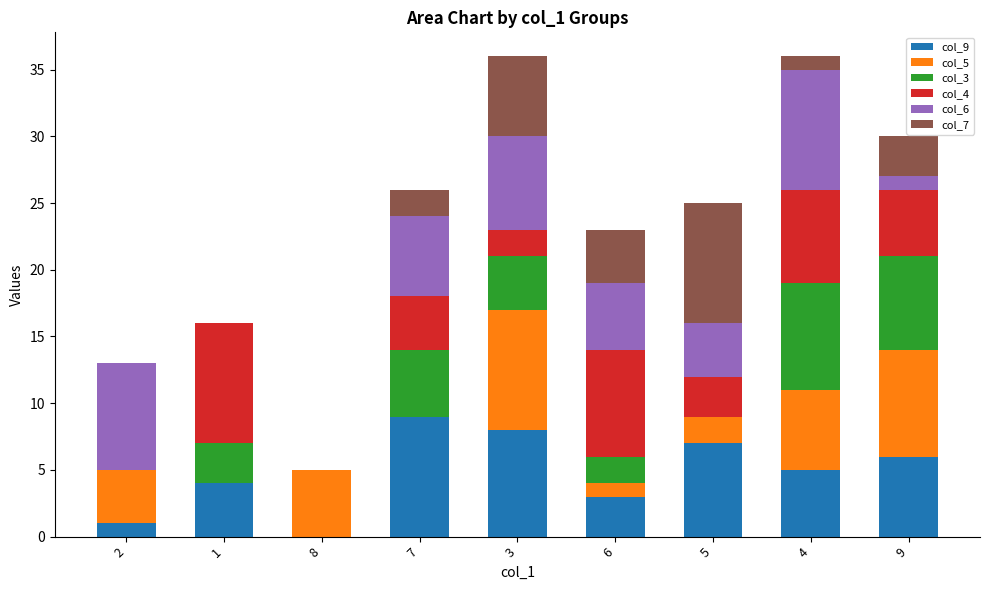

True or false: col_9 has a value of 5 at 6.

False